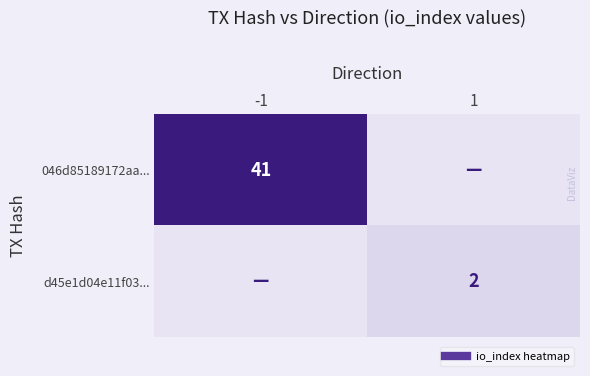

Which series has the largest range (max minus min)?

046d85189172aa...